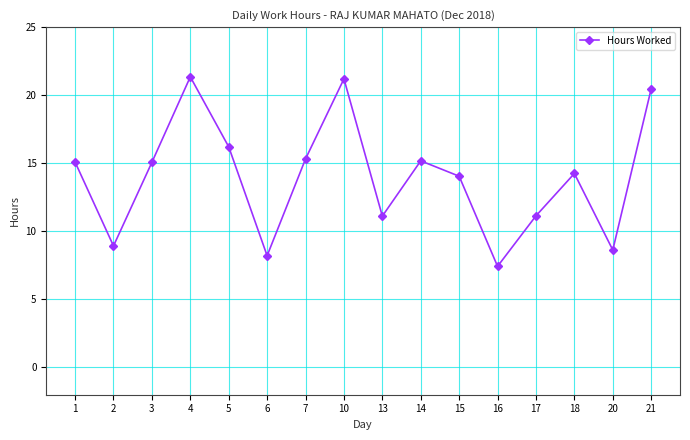

What is the change in value from 4 to 15?

-7.3